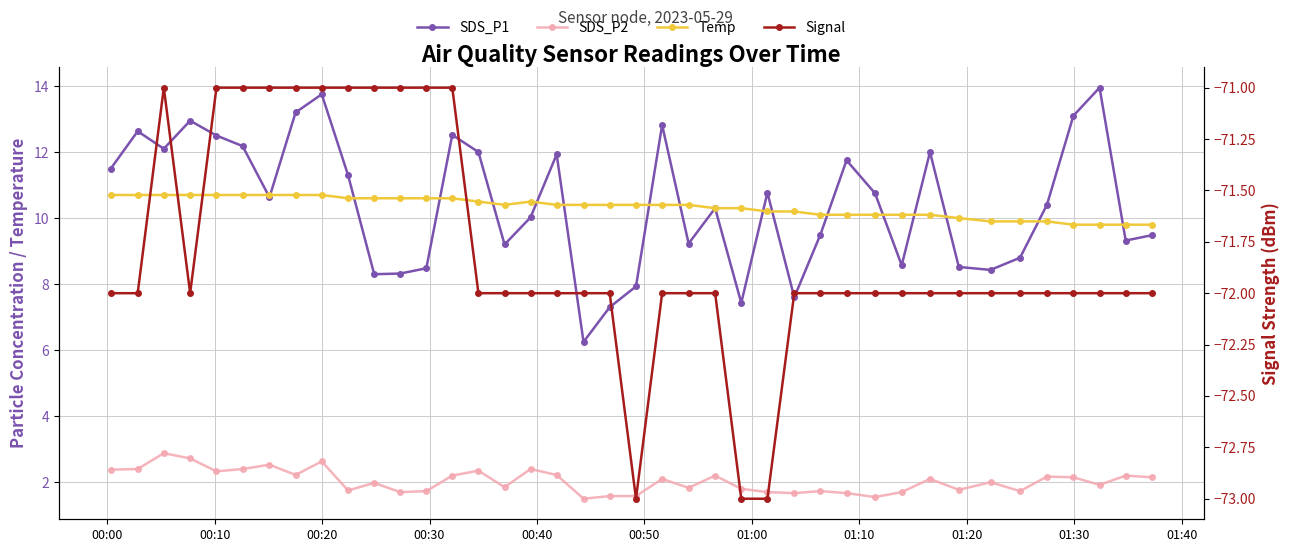

What is the approximate value of Signal at 00:00?

-72.0